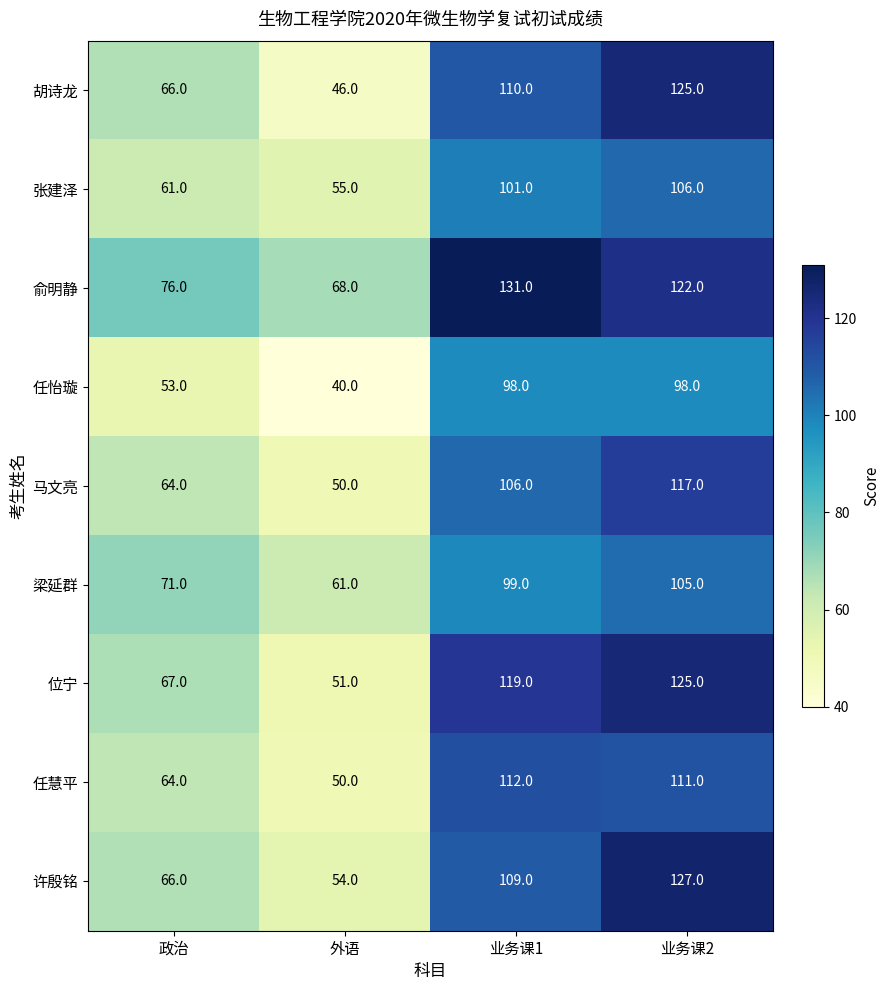

Which category has the highest value across all series?

业务课1